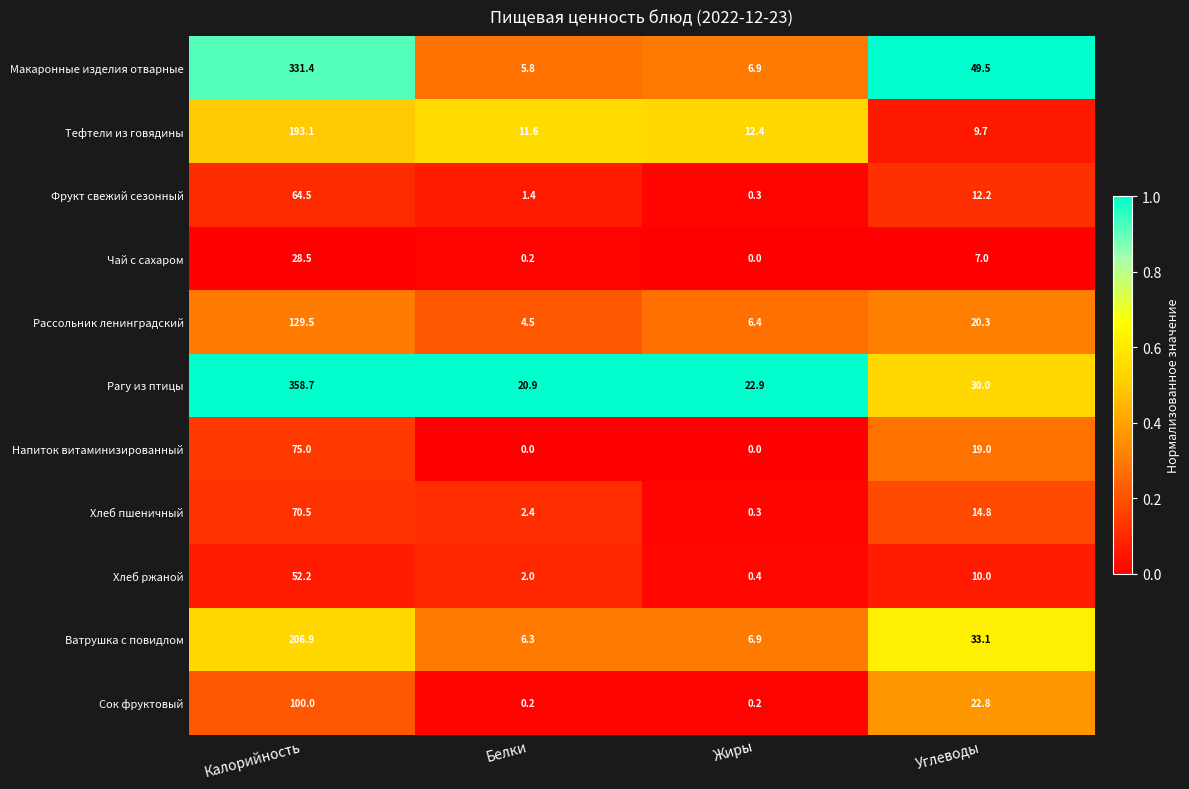

What is the sum of the Напиток витаминизированный values at Белки and Калорийность?

75.0